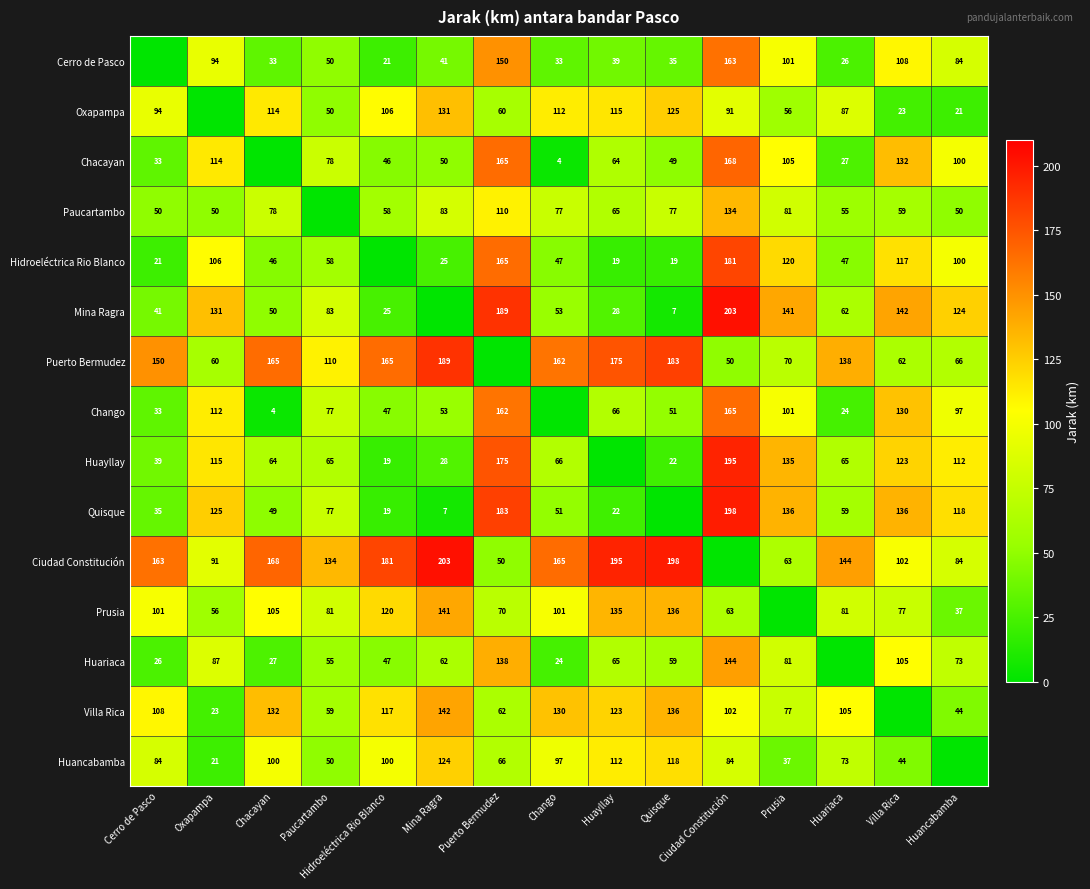

Is it true that Ciudad Constitución equals 163 at Cerro de Pasco?

True